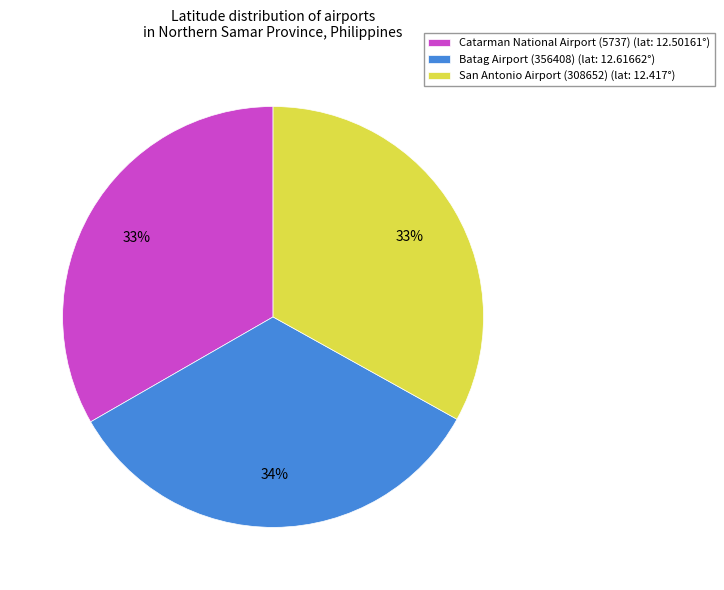

To the nearest percent, what is the difference between the largest and smallest slice percentages?

1%